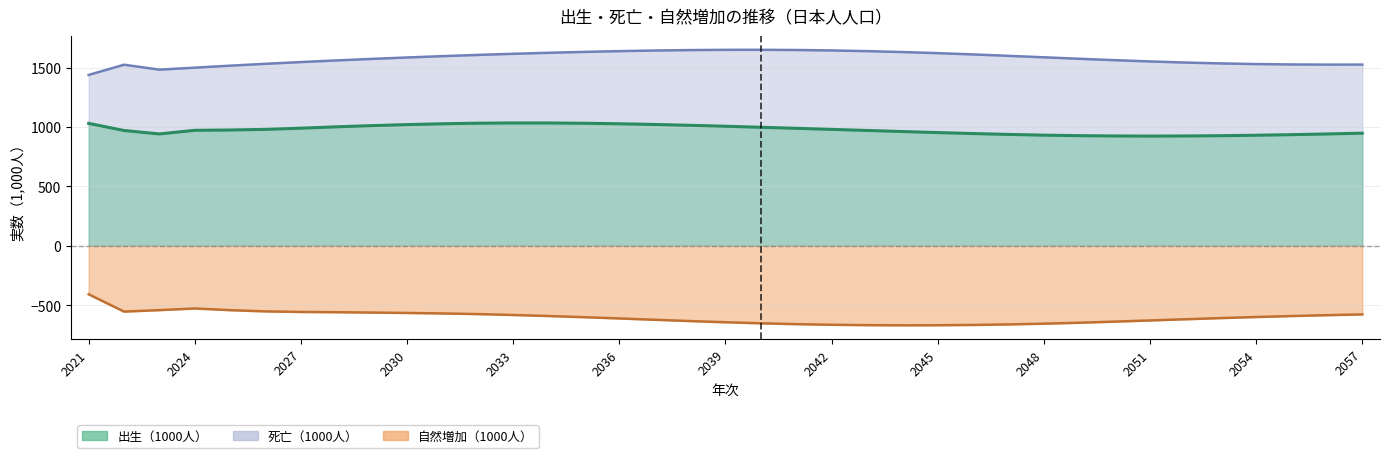

The 自然増加（1000人） series shows -882.1 at 2037. True or false?

False